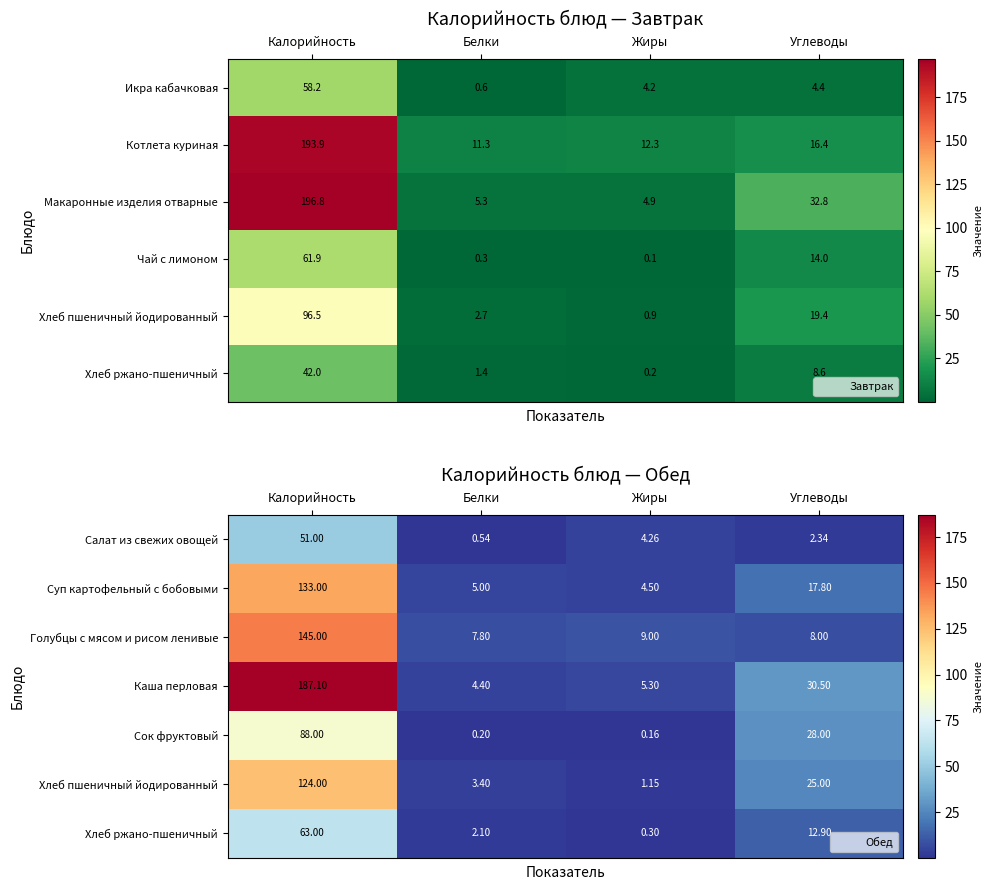

At which label does Голубцы с мясом и рисом ленивые reach its peak?

Калорийность